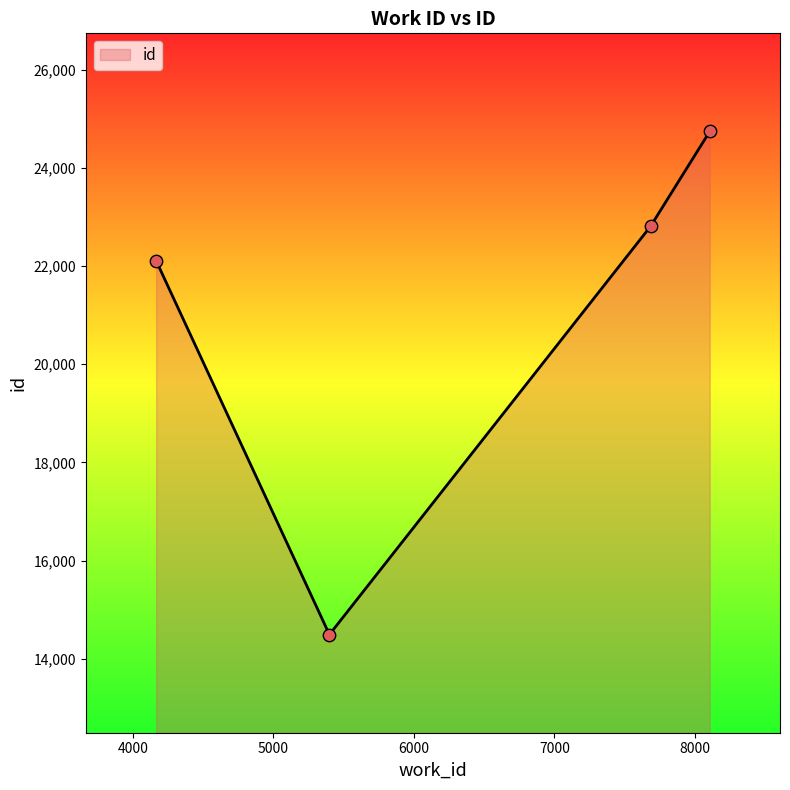

Approximately how many times larger is the value at 8104 compared to 7683?

1.1